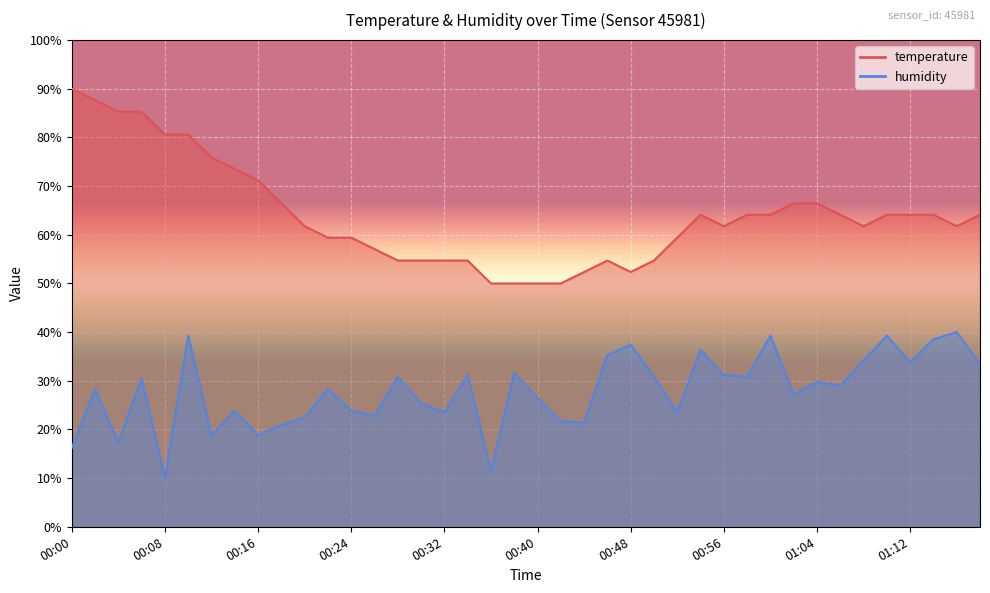

Does the chart display data point markers on the line(s)?

No